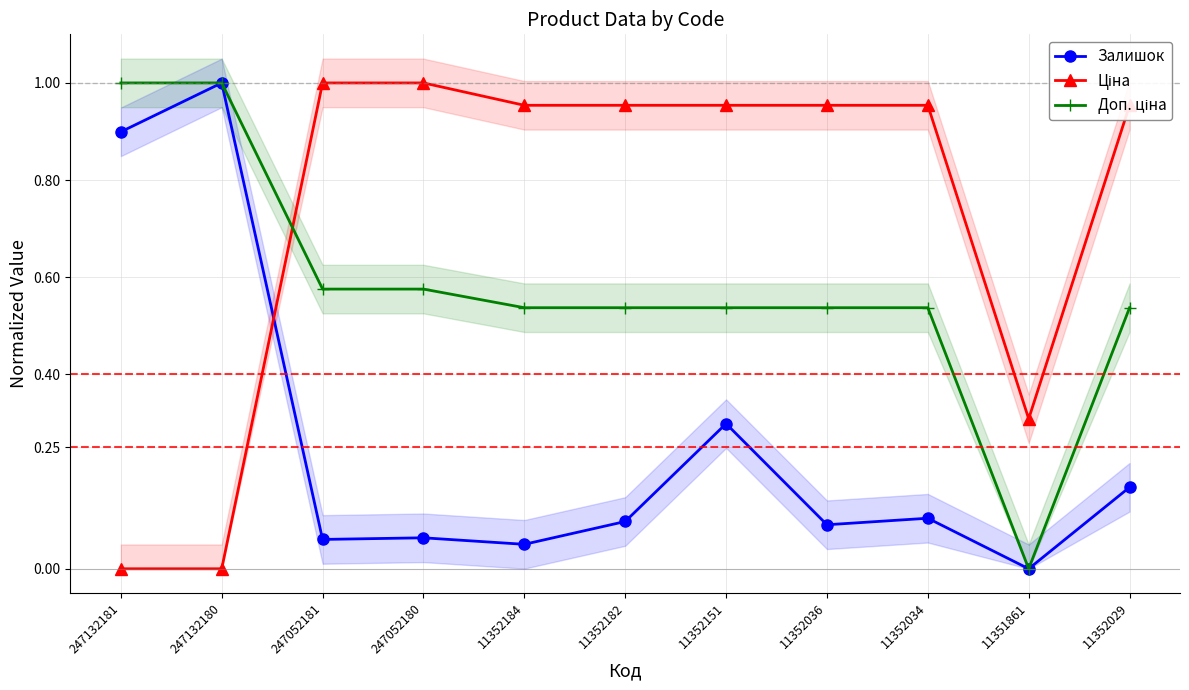

Reading left to right, transcribe all the data shown in this chart.

Залишок: 0.9	1.0	0.1	0.1	0.1	0.1	0.3	0.1	0.1	0.0	0.2
Ціна: 0.0	0.0	1.0	1.0	1.0	1.0	1.0	1.0	1.0	0.3	1.0
Доп. ціна: 1.0	1.0	0.6	0.6	0.5	0.5	0.5	0.5	0.5	0.0	0.5